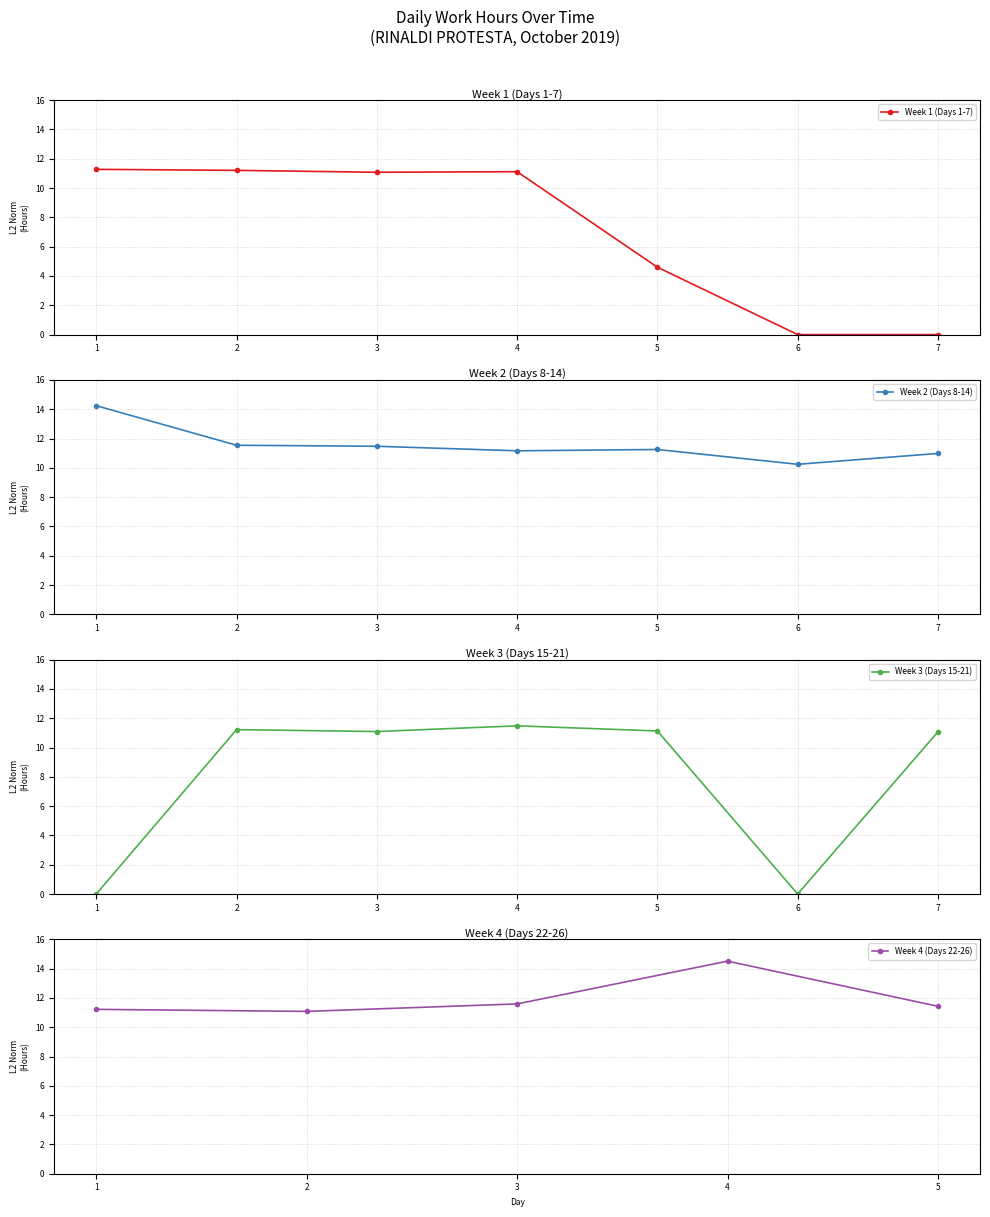

What is the maximum value for Week 1 (Days 1-7)?

11.3